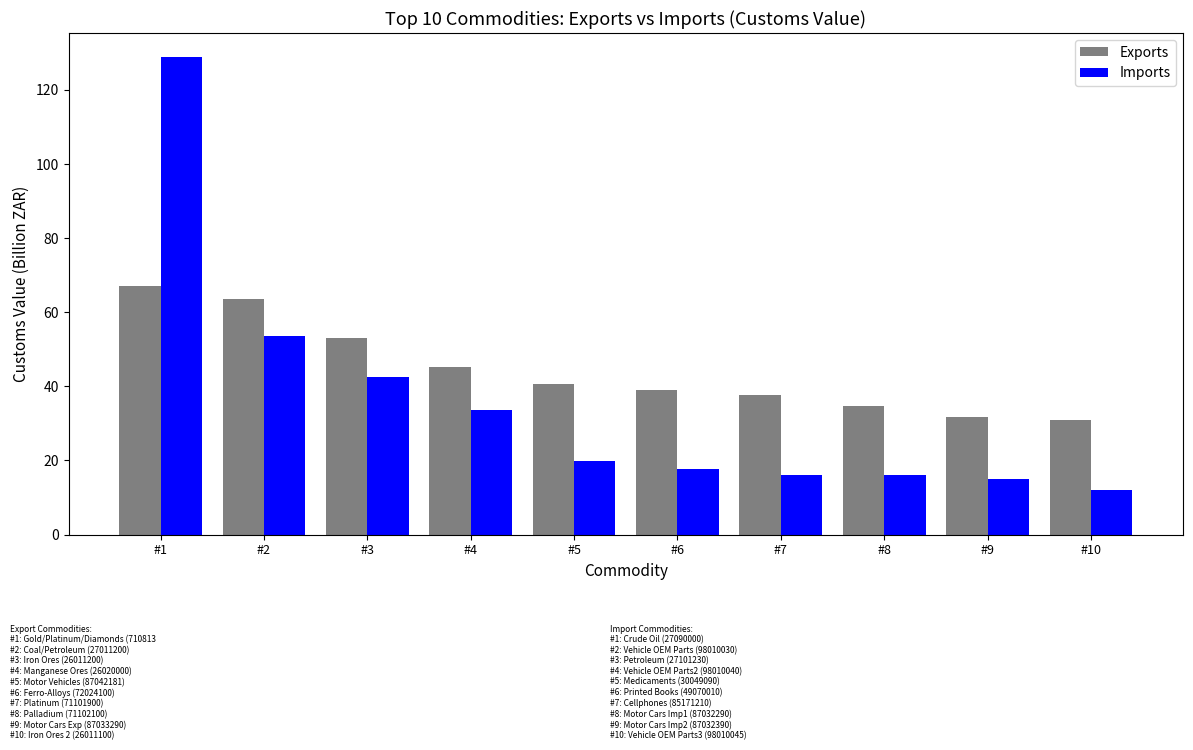

What is the difference between the highest and lowest values at #7?

21.6